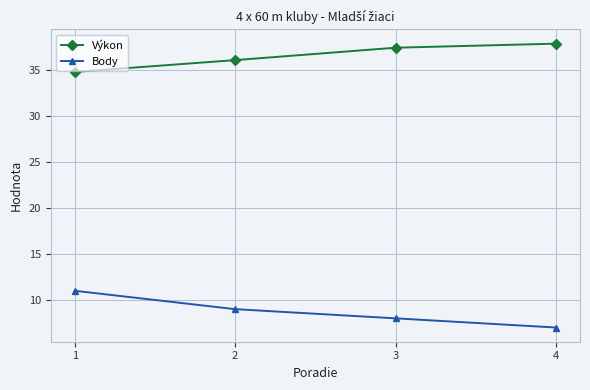

List the series in order of their peak value, lowest first.

Body, Výkon